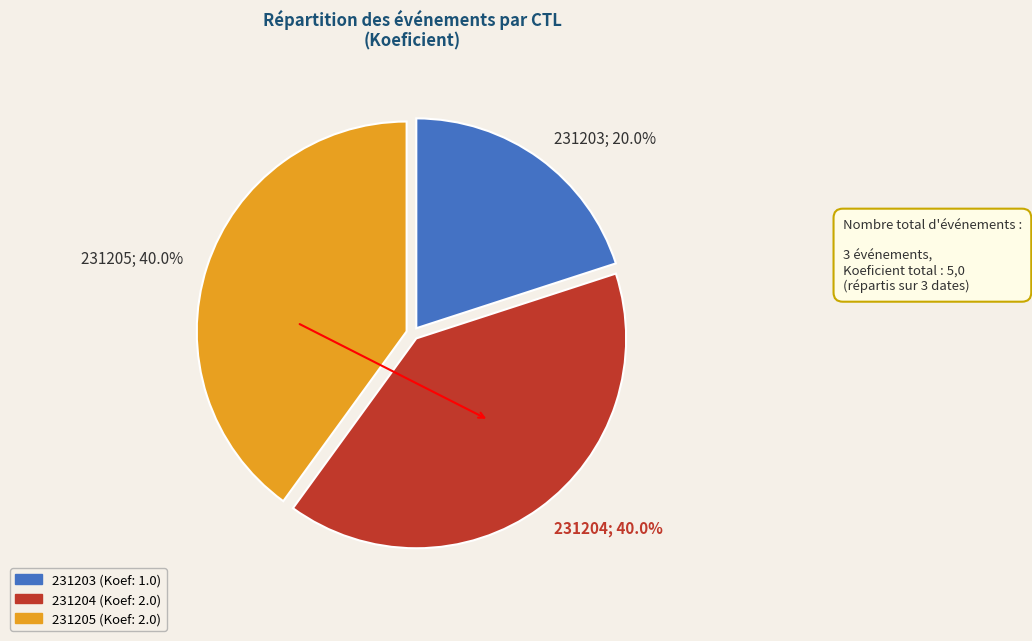

To the nearest percent, what portion does 231203 represent?

20%